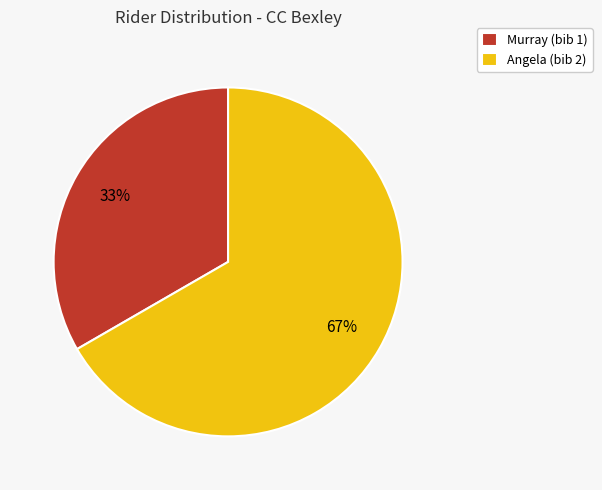

Approximately how many times larger is the value at Angela compared to Murray?

2.0